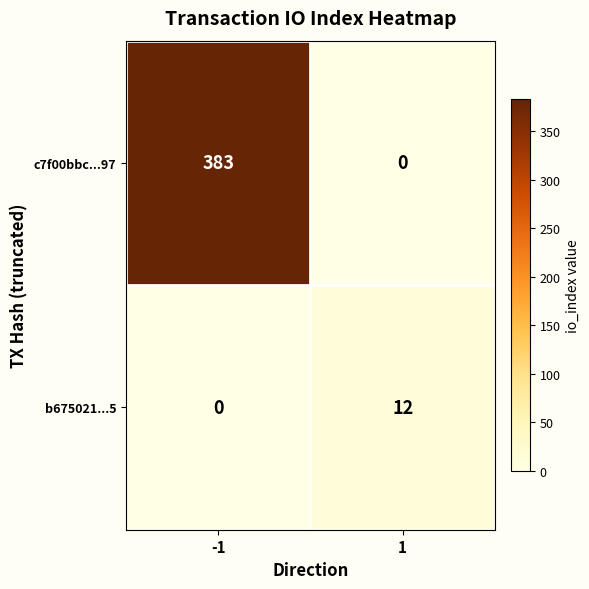

What is the difference between the c7f00bbc...97 values at -1 and 1?

383